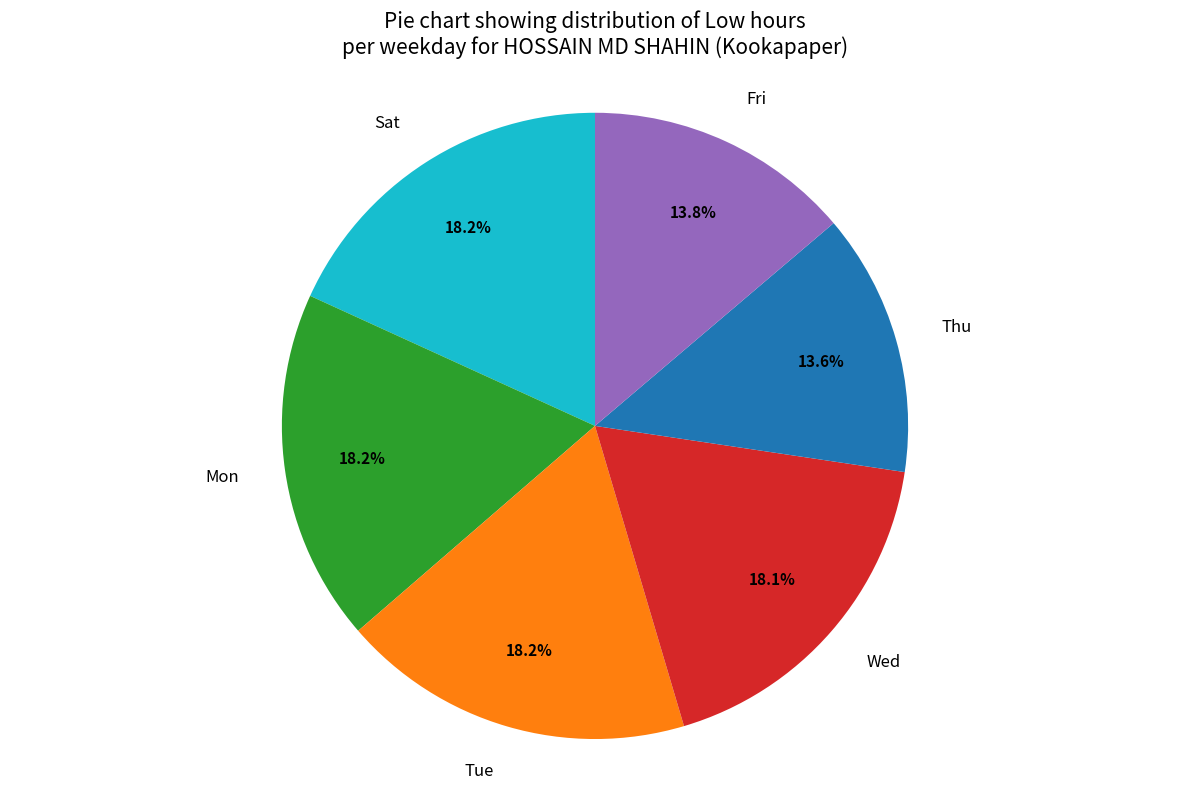

Does any single category account for the majority?

No